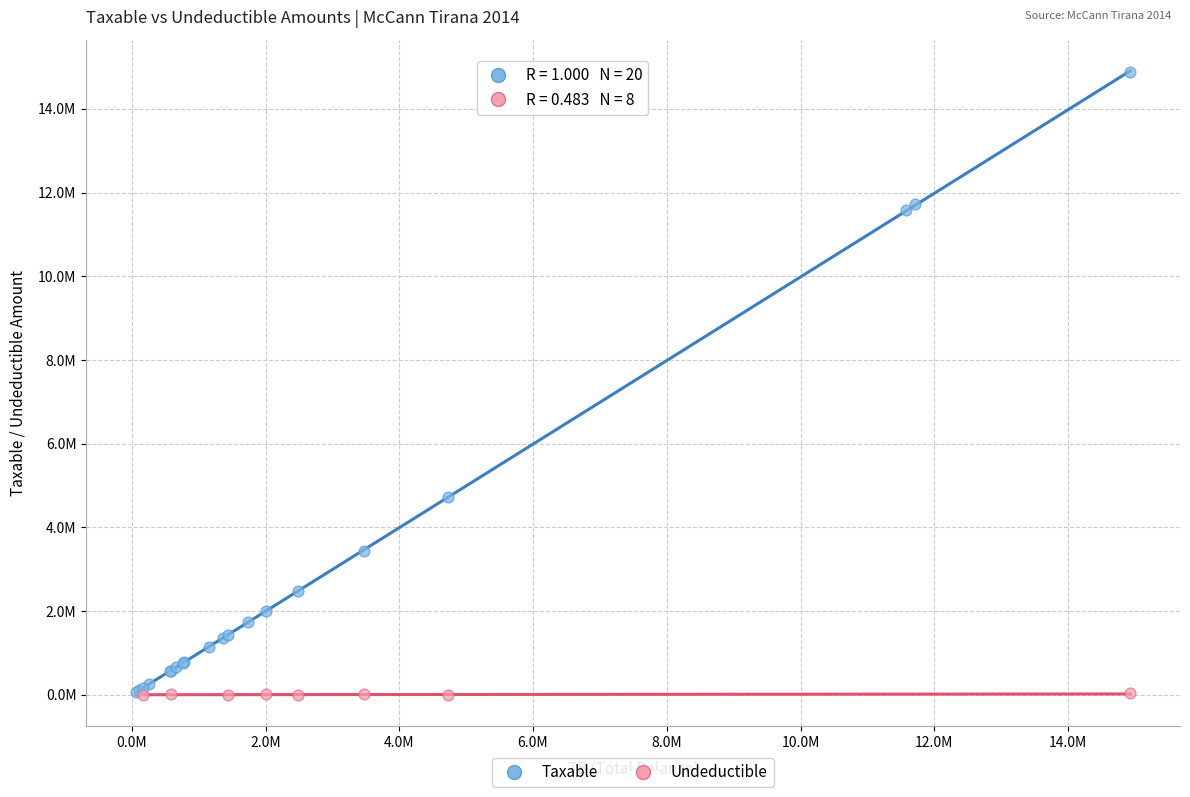

What are all the series names shown in the legend?

Taxable, Undeductible